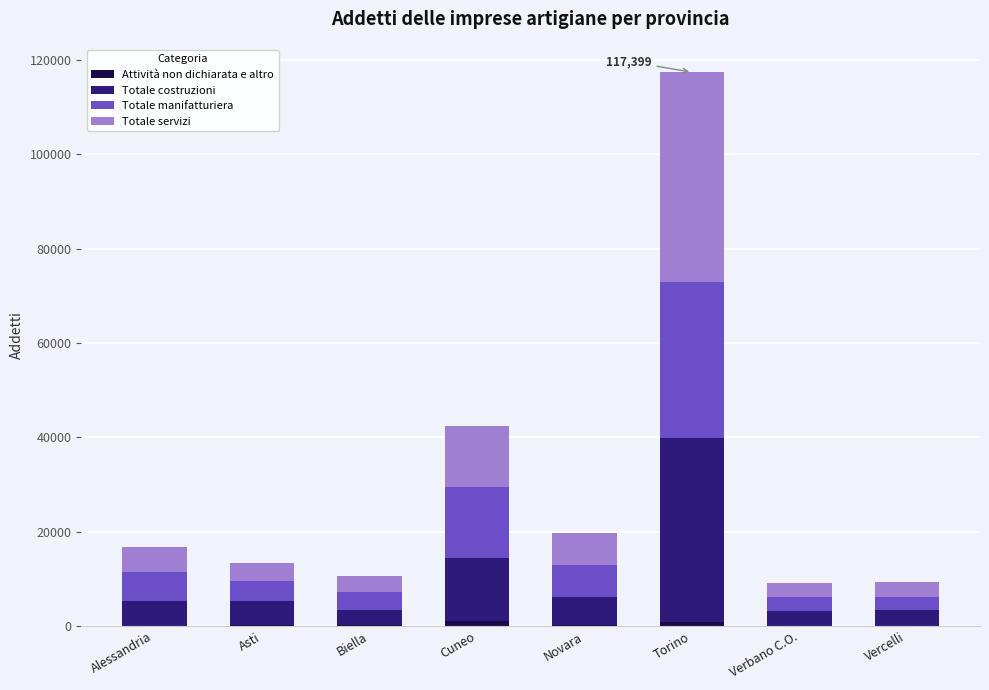

At which category is the sum across all series the highest?

Torino